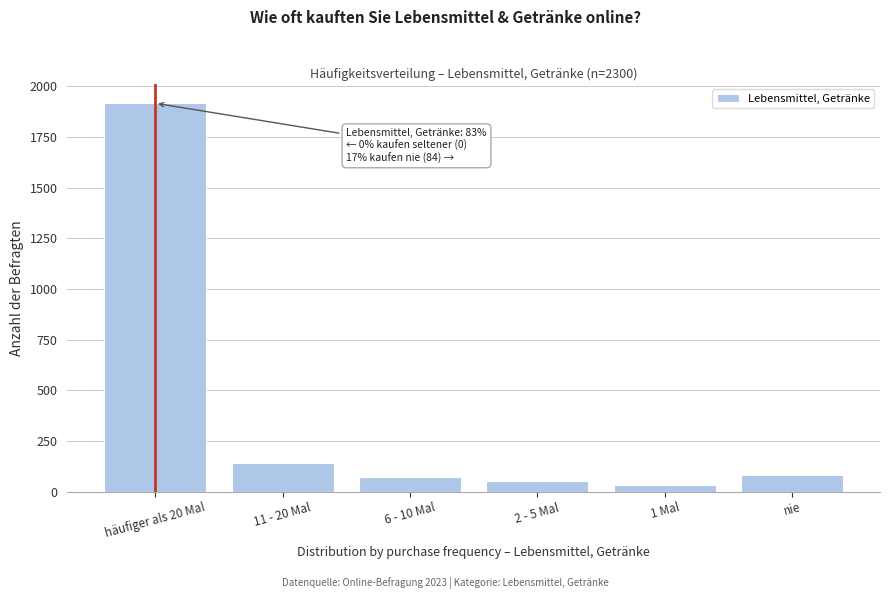

Reading left to right, what are all the values shown in this chart?

1917	140	73	53	33	84